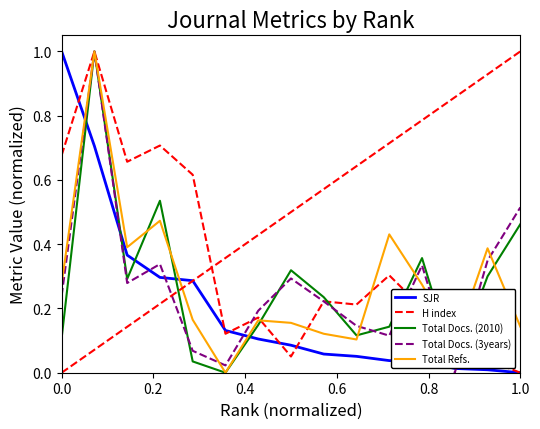

After their last crossing, which series has the higher values: Total Refs. or Total Docs. (3years)?

Total Docs. (3years)